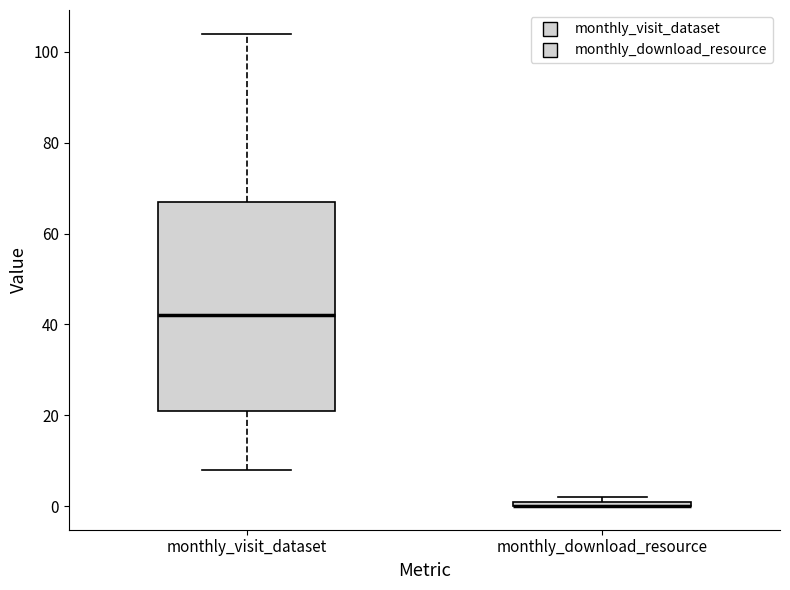

Where is the lower edge of the box for monthly_visit_dataset on the y-axis? The values are not printed on the chart, so give them approximately, as read against the axis.

22